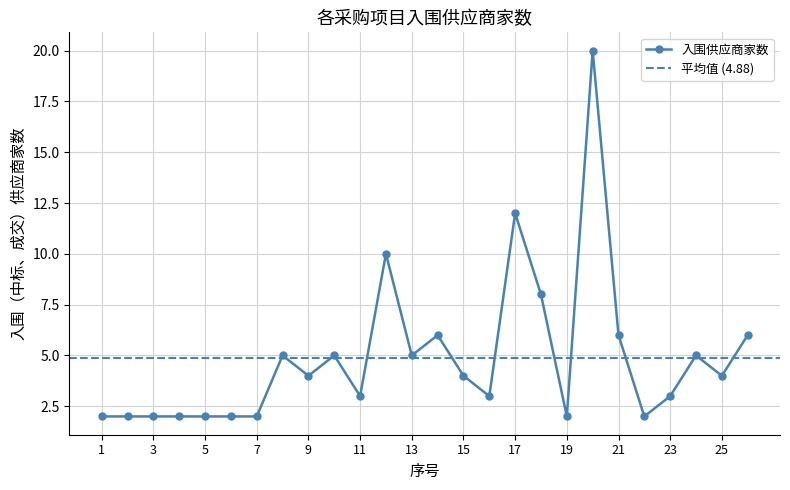

List the labels in order of value, largest first.

20, 17, 12, 18, 14, 21, 26, 8, 10, 13, 24, 9, 15, 25, 11, 16, 23, 1, 2, 3, 4, 5, 6, 7, 19, 22